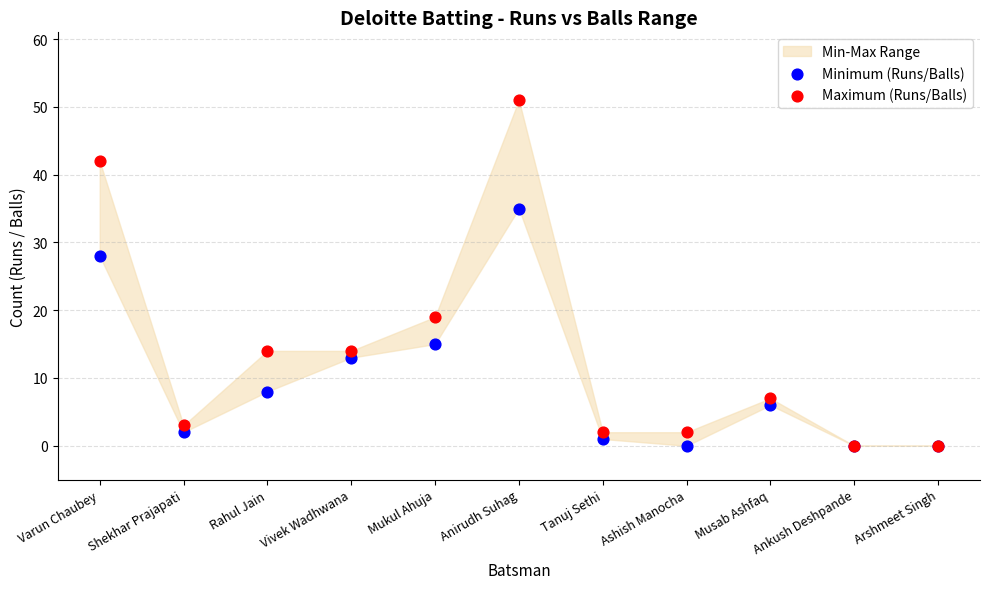

Across all series, what Y value is closest to 25?

28